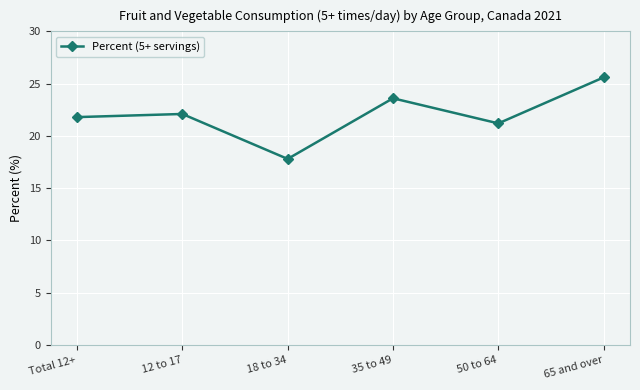

Reading left to right, extract all data points from this chart.

21.8	22.1	17.8	23.6	21.2	25.6